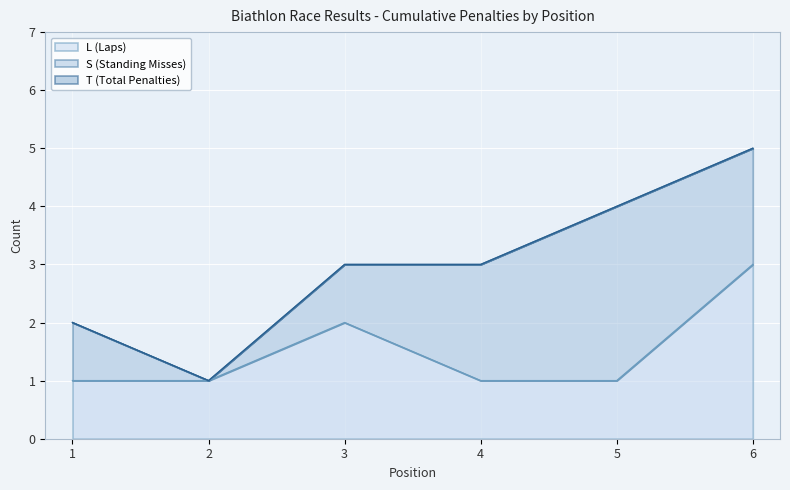

Reading right to left, list all the values displayed in this chart.

T (Total Penalties): 6=5	5=4	4=3	3=3	2=1	1=2
L (Laps): 6=3	5=1	4=1	3=2	2=1	1=1